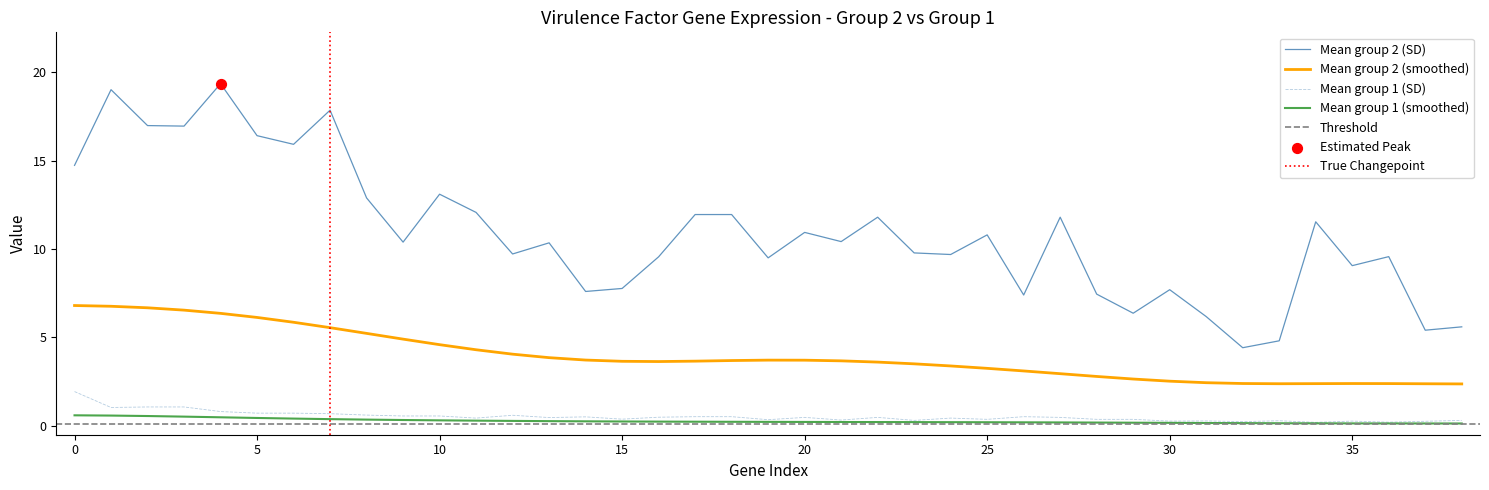

Which series has the largest total across all categories?

Mean group 2 (SD)